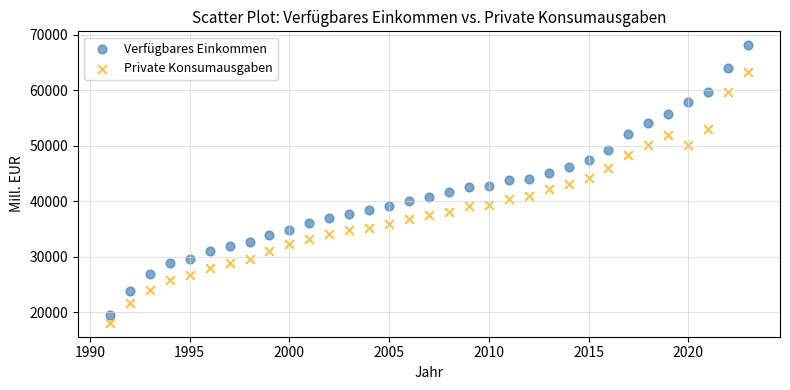

Which series has the largest Y range (max minus min)?

Verfügbares Einkommen